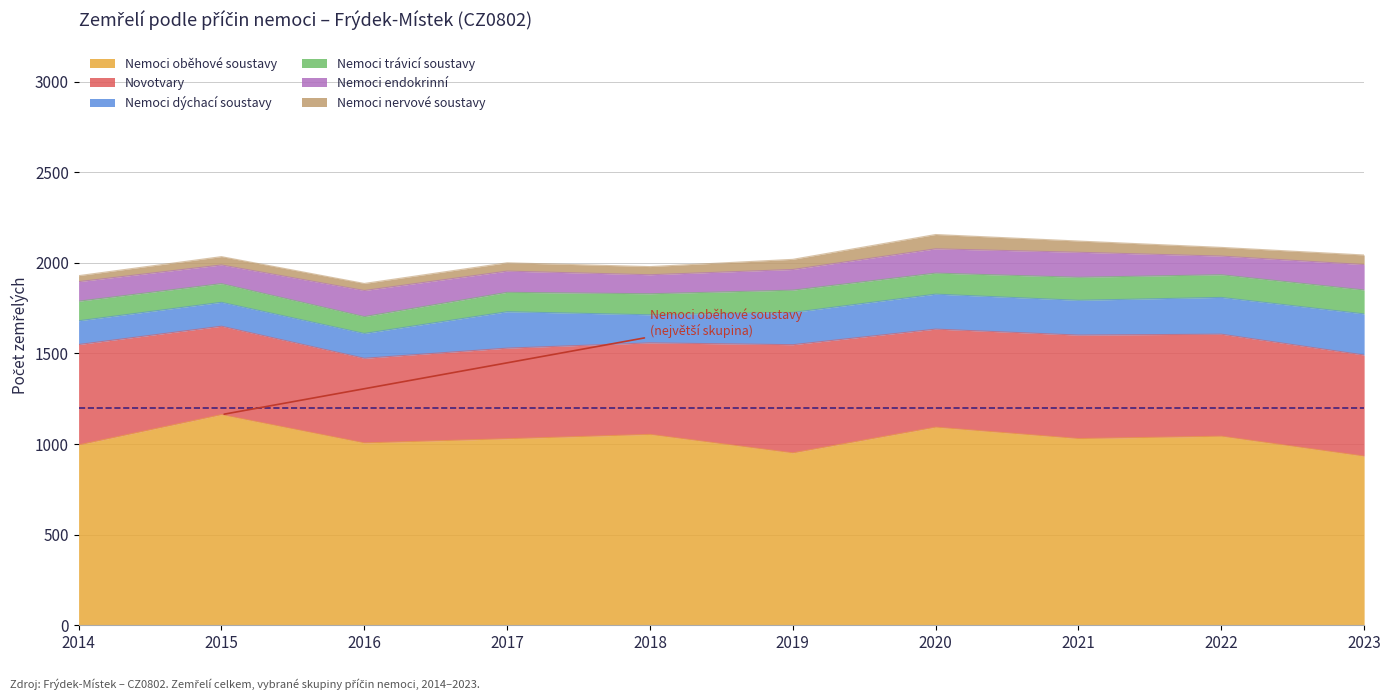

Which has a higher value, 2014 or 2020?

2020